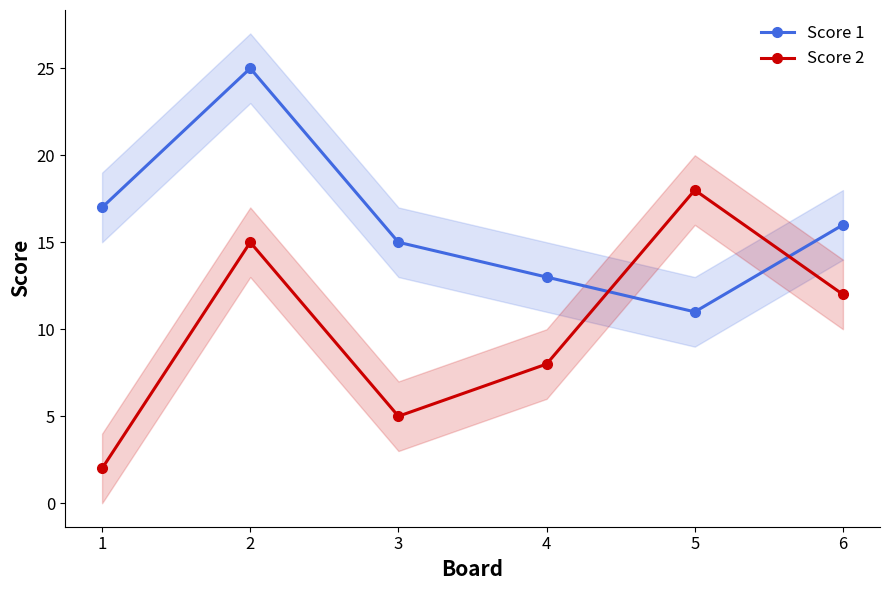

What is the maximum value shown in the chart?

25